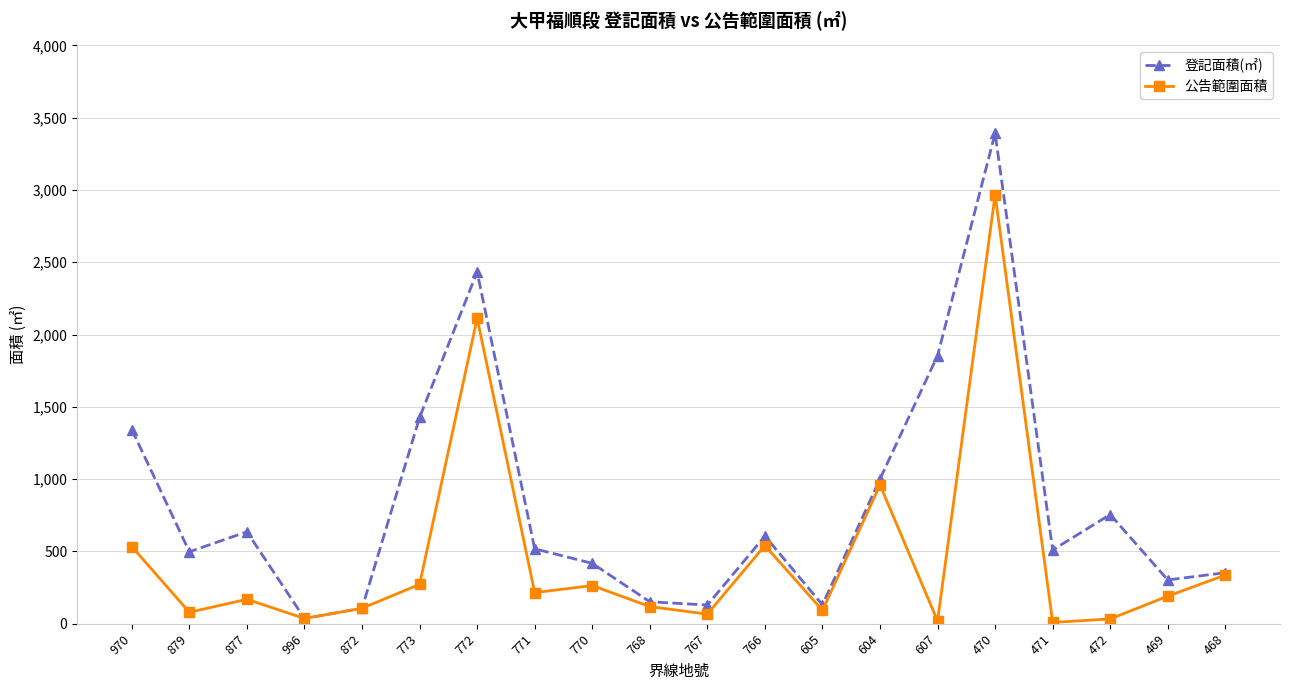

True or false: 公告範圍面積 has more than 0 points higher than both neighbors.

True